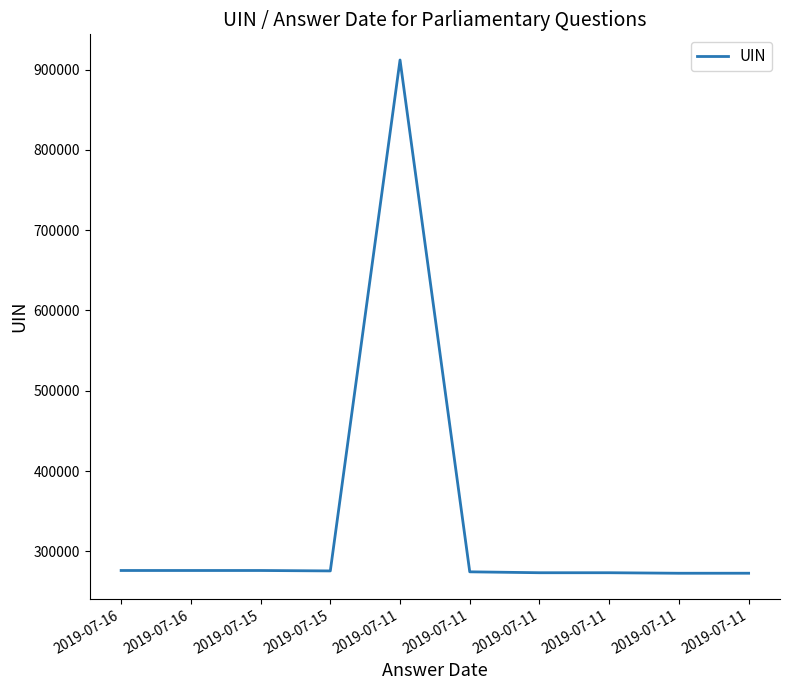

At which category does the chart reach its peak across all series?

2019-07-11